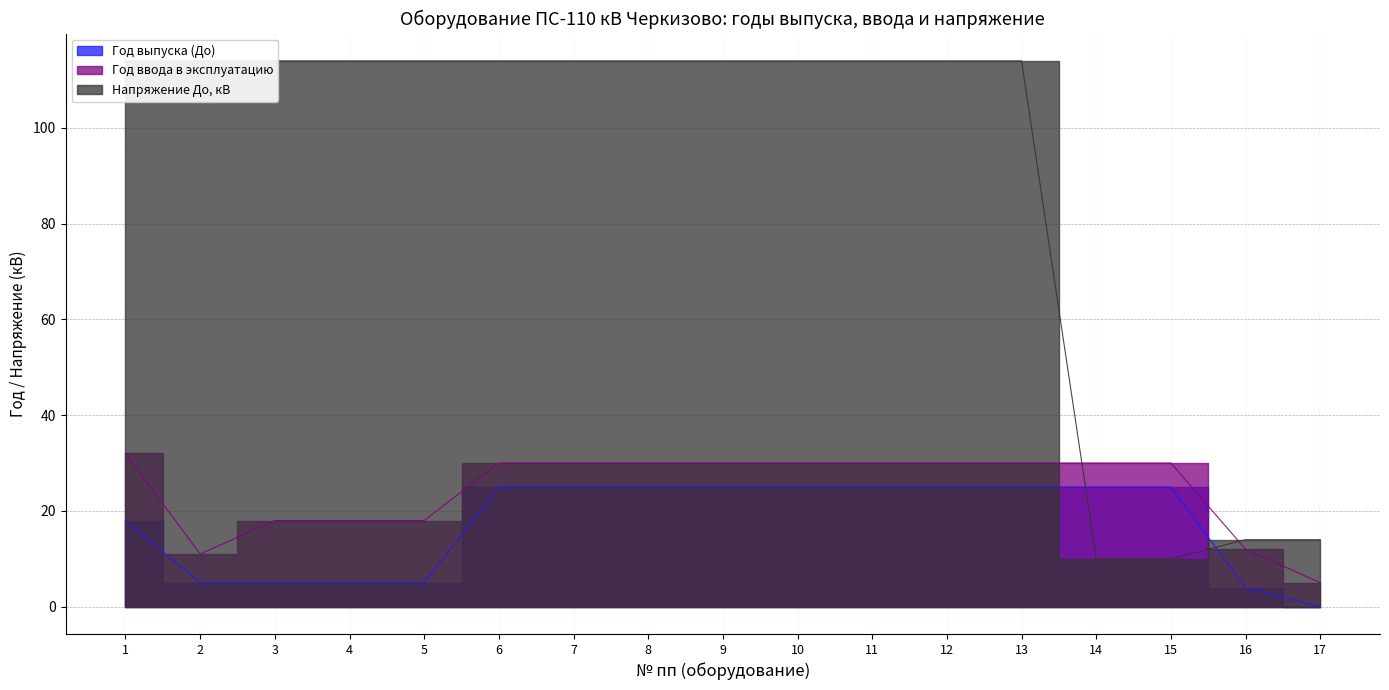

How many lines are shown in the chart?

3